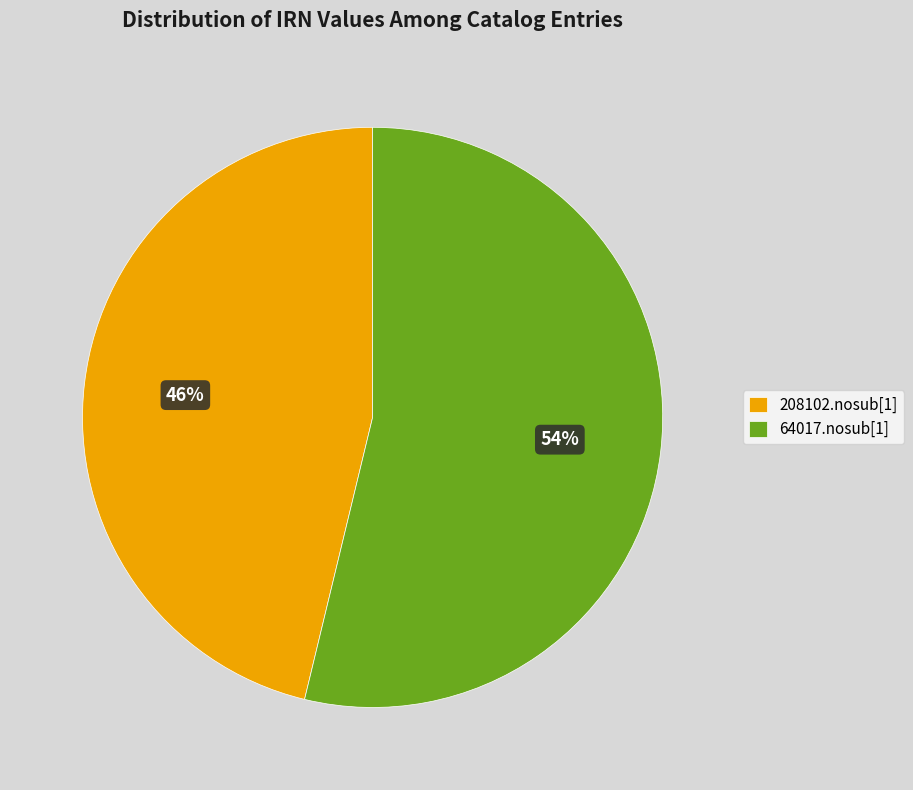

Approximately how many times larger is the value at 64017.nosub[1] compared to 208102.nosub[1]?

1.2